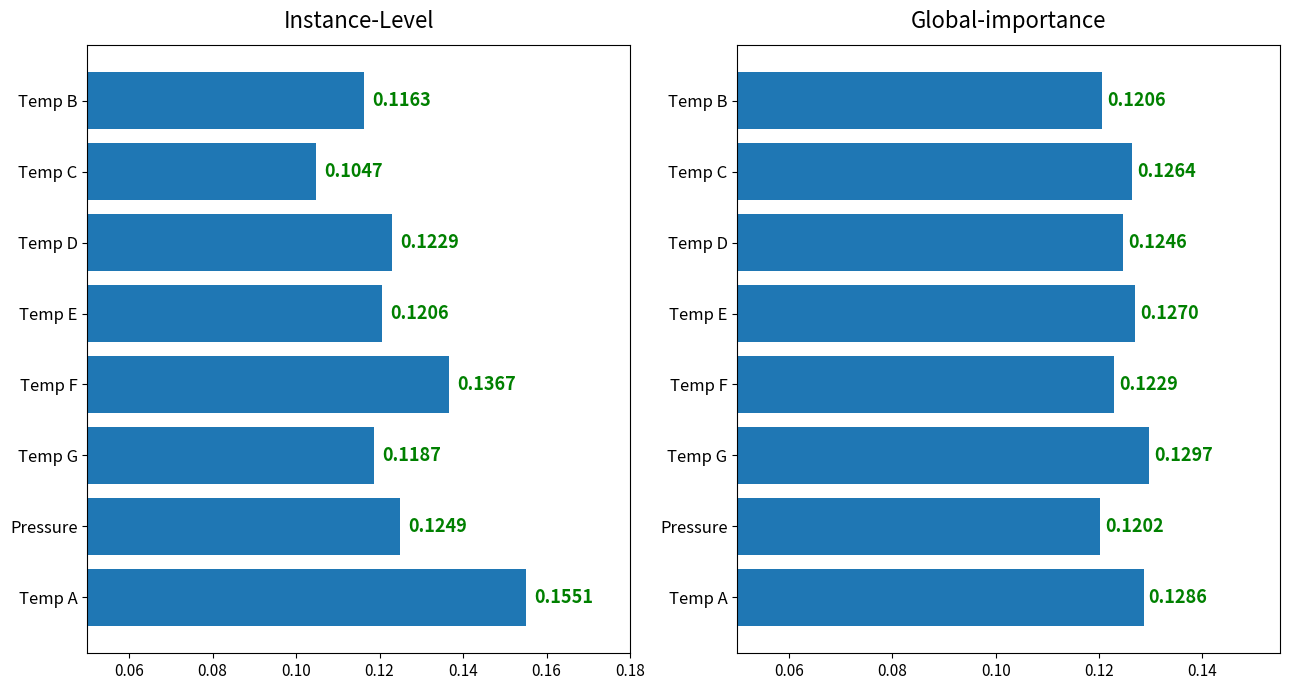

True or false: Global-importance has a value of 0.1 at Temp F.

True